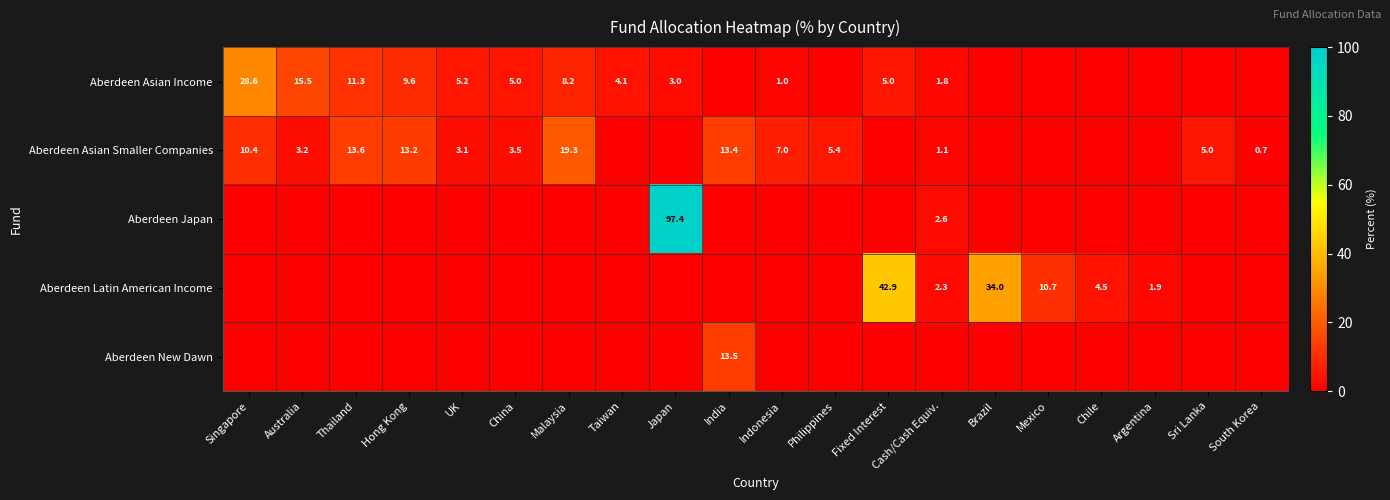

How many data points does each series have?

20